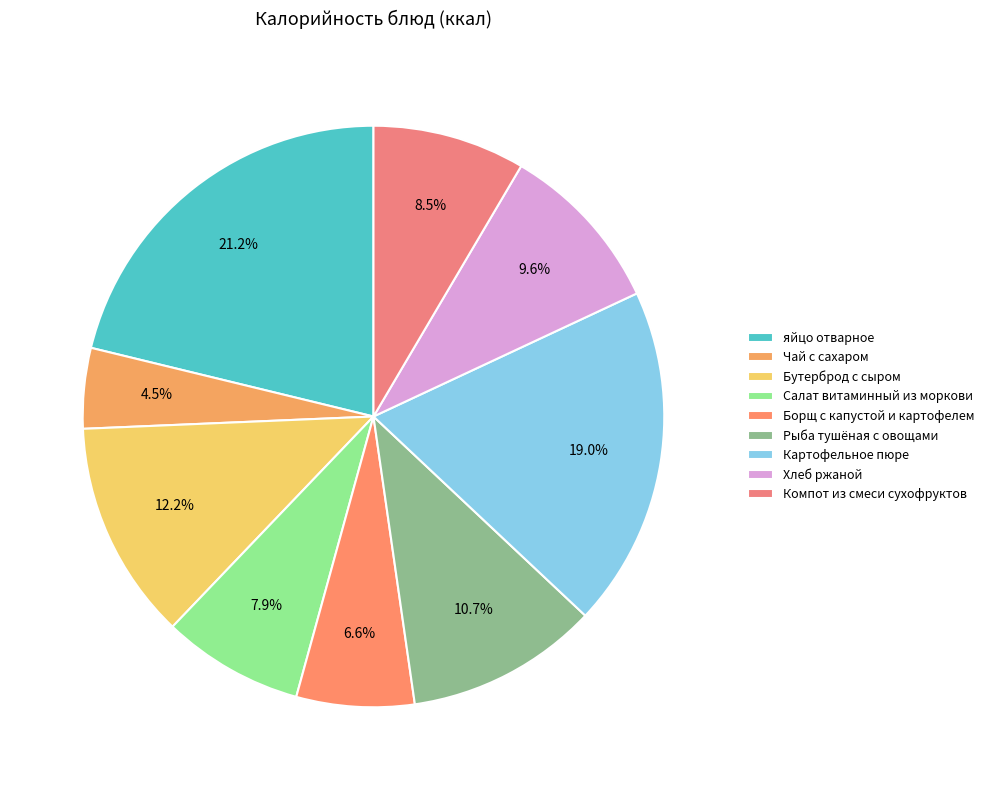

Is there any slice that represents more than half of the pie?

No